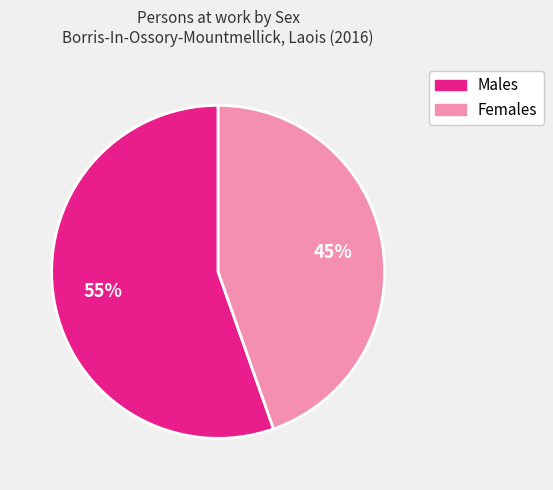

The Males slice represents 65% of the pie. True or false?

False